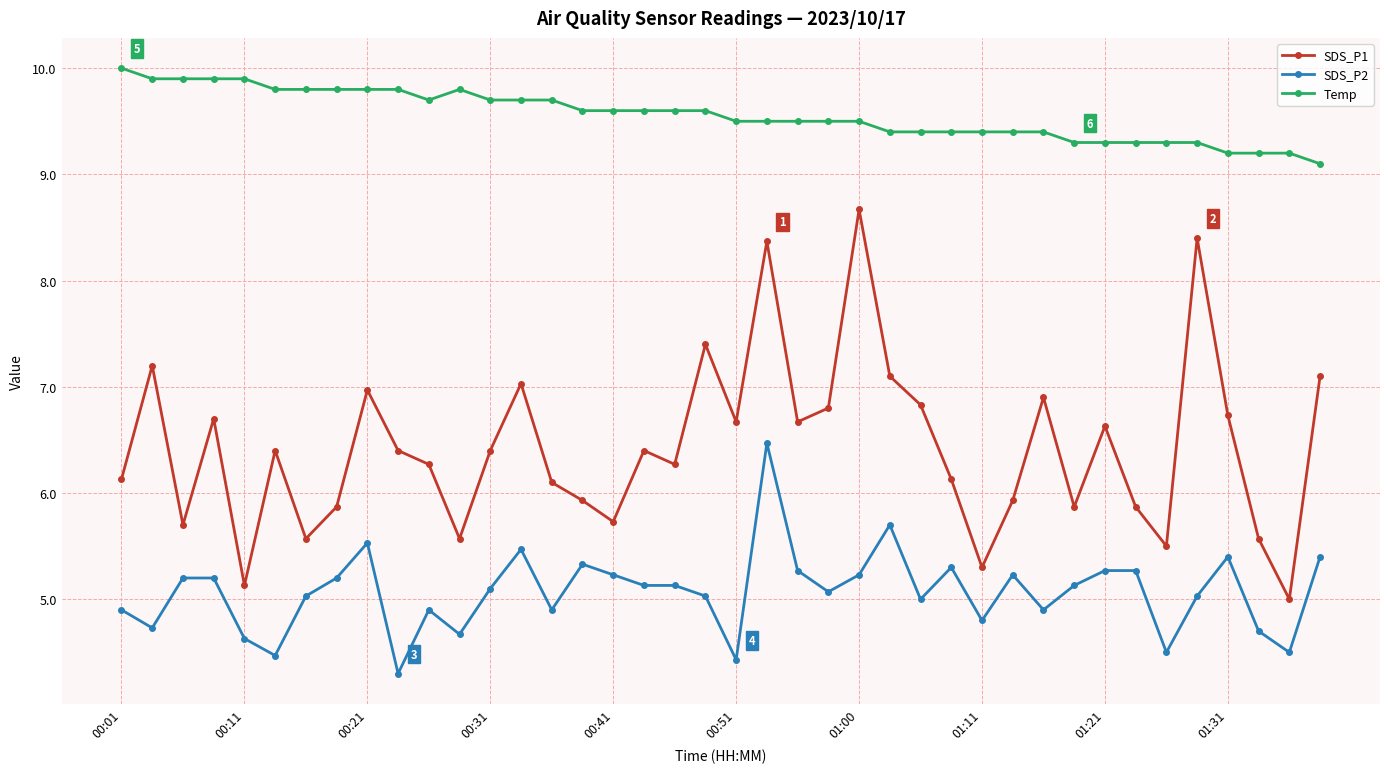

List the series in order of their overall mean, lowest first.

SDS_P2, SDS_P1, Temp